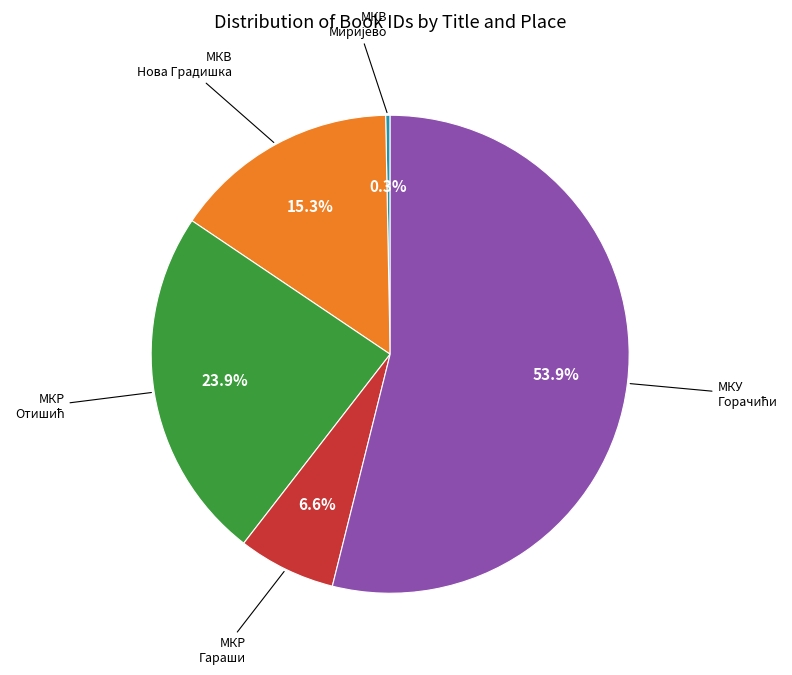

To the nearest percent, what is the average slice percentage?

20%